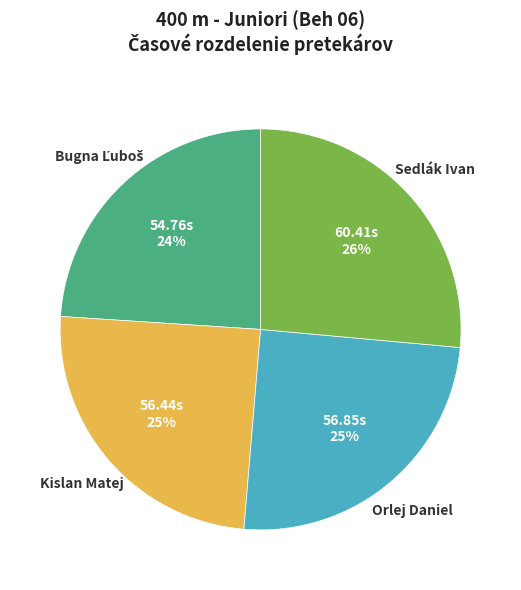

Which slice is the largest?

Sedlák Ivan